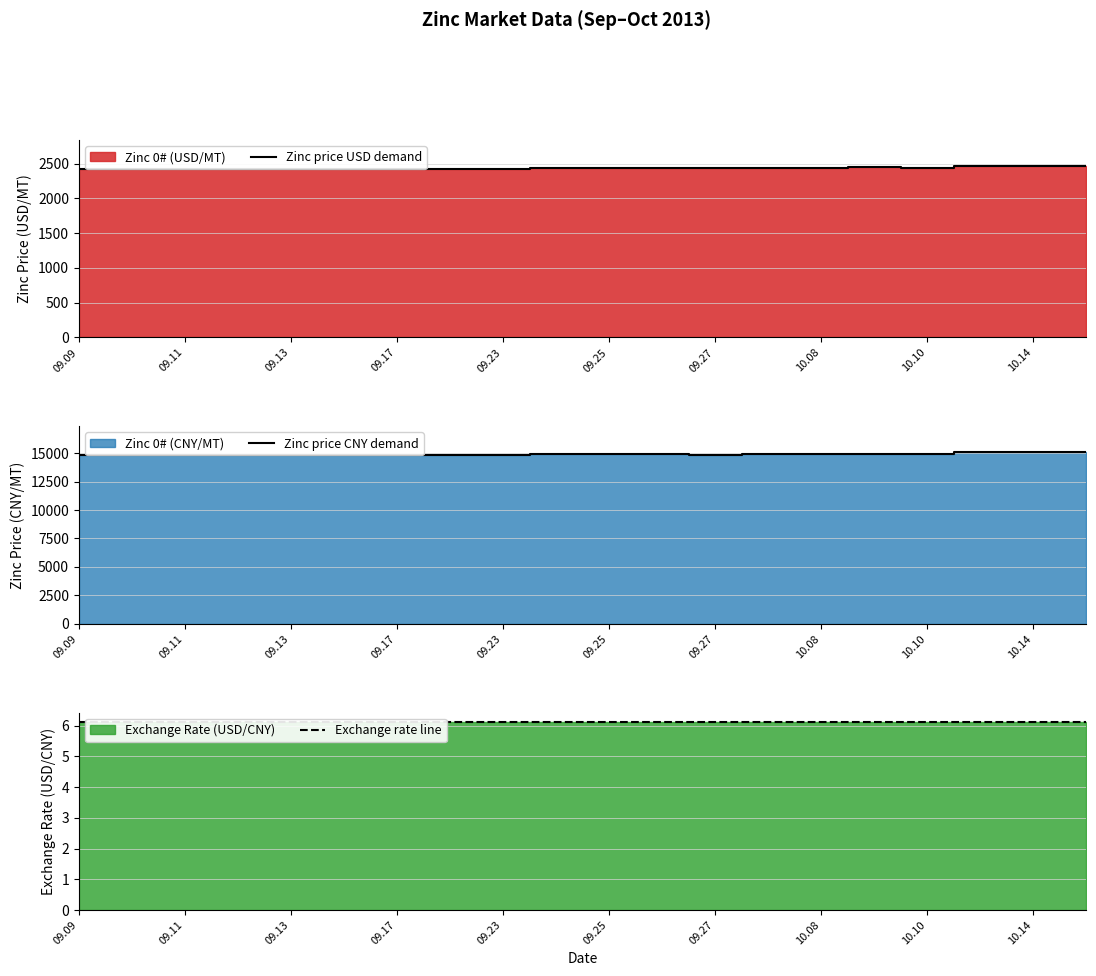

True or false: Zinc price CNY demand and Zinc price USD demand cross at least once.

False